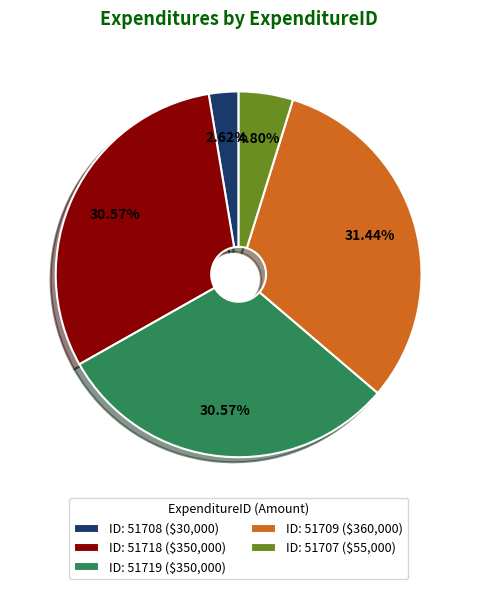

Is ID: 51708 ($30,000) the majority of the pie?

No